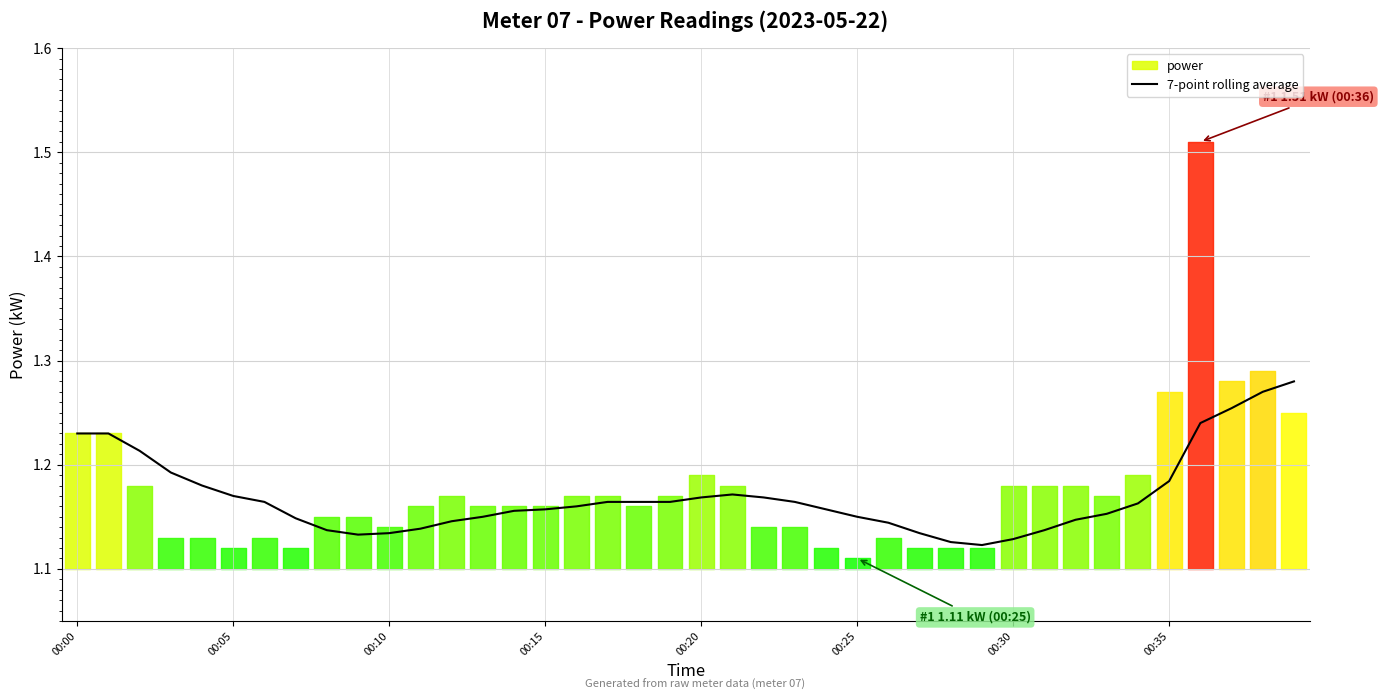

The chart shows a value of 0.6 at 14. True or false?

False